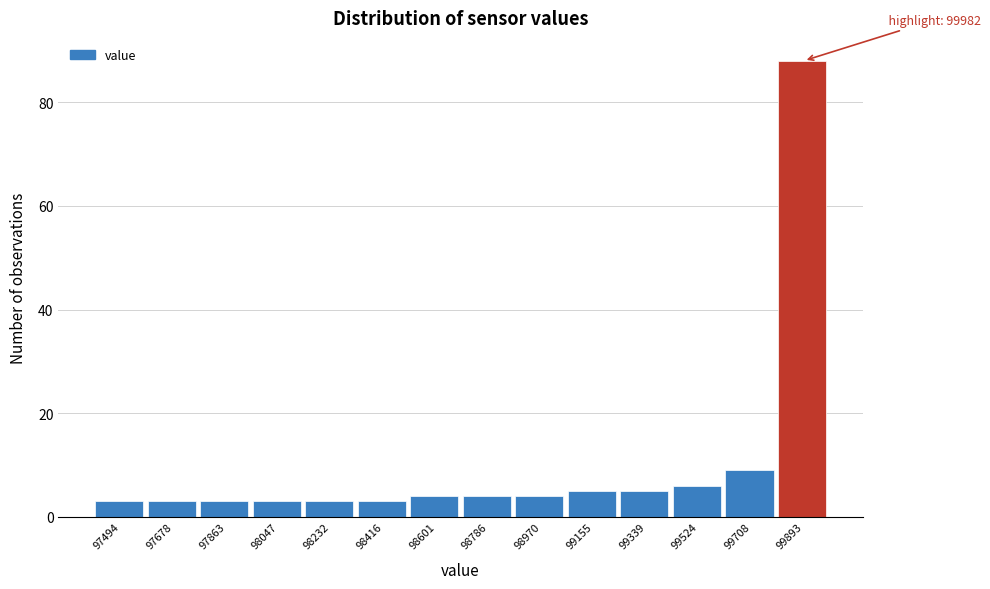

Reading left to right, extract all data points from this chart.

3	3	3	3	3	3	4	4	4	5	5	6	9	88